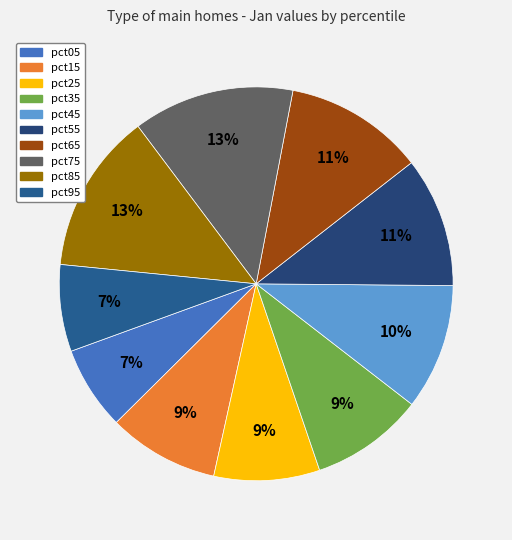

Is it true that pct05 is 7% of the pie?

True